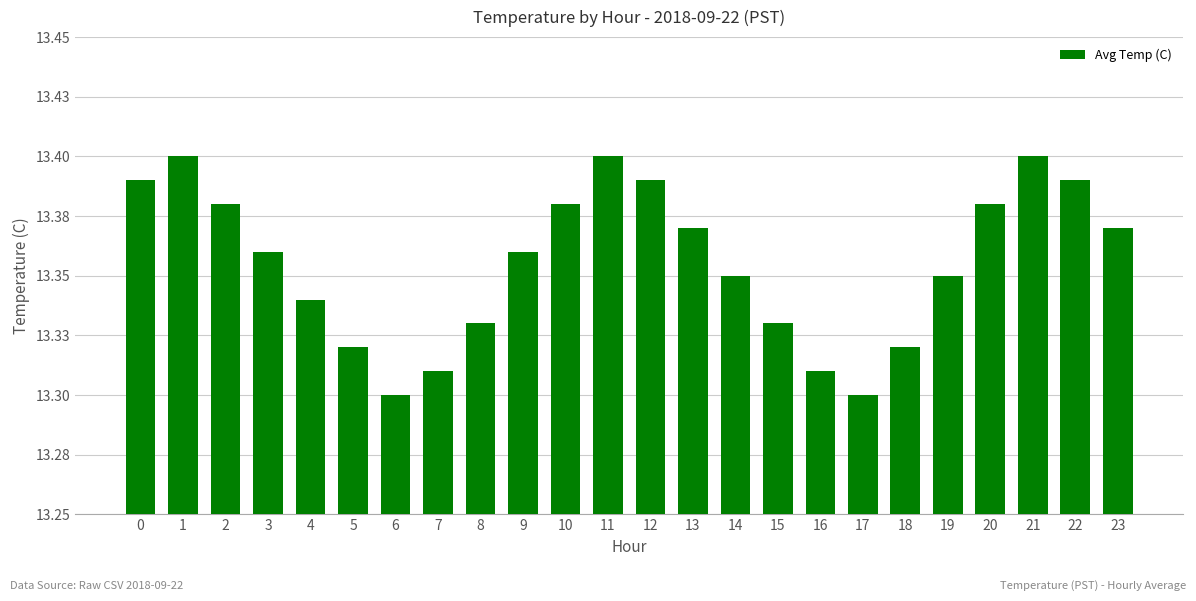

Which category has the highest value across all series?

1